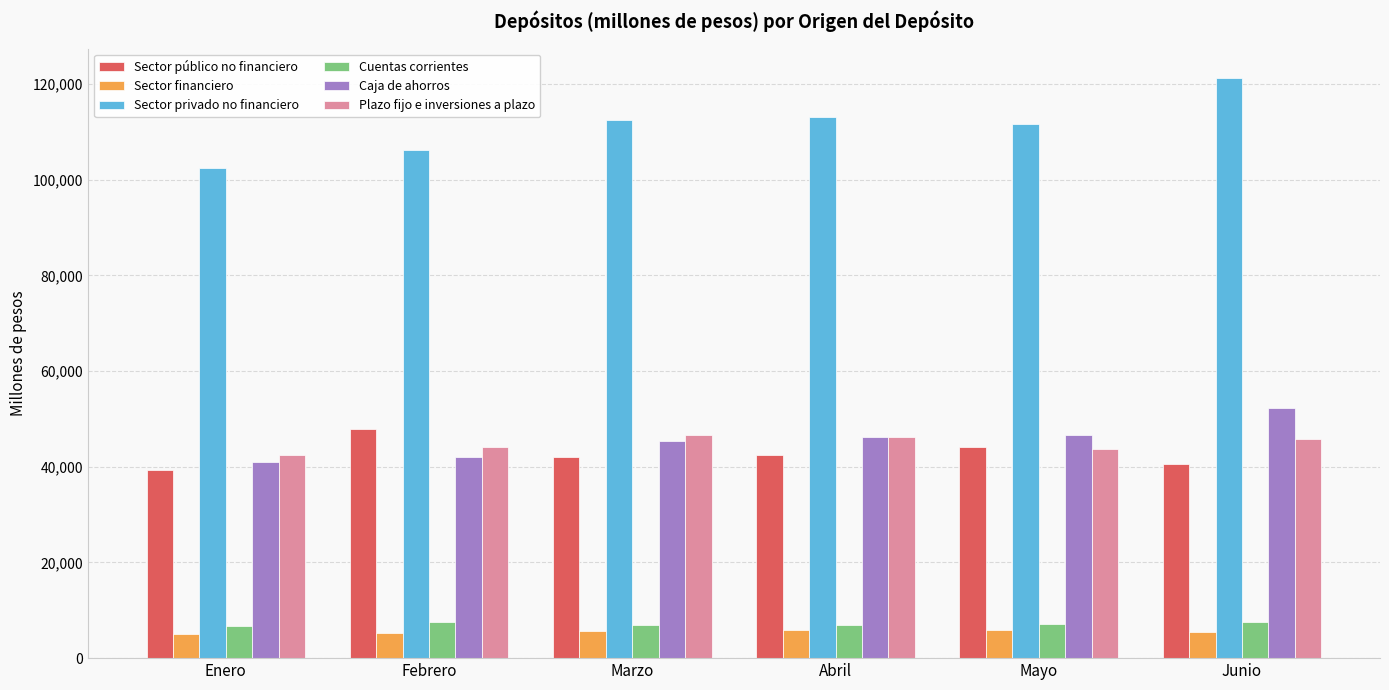

What is the difference between the maximum and minimum values in the Cuentas corrientes series?

844.1